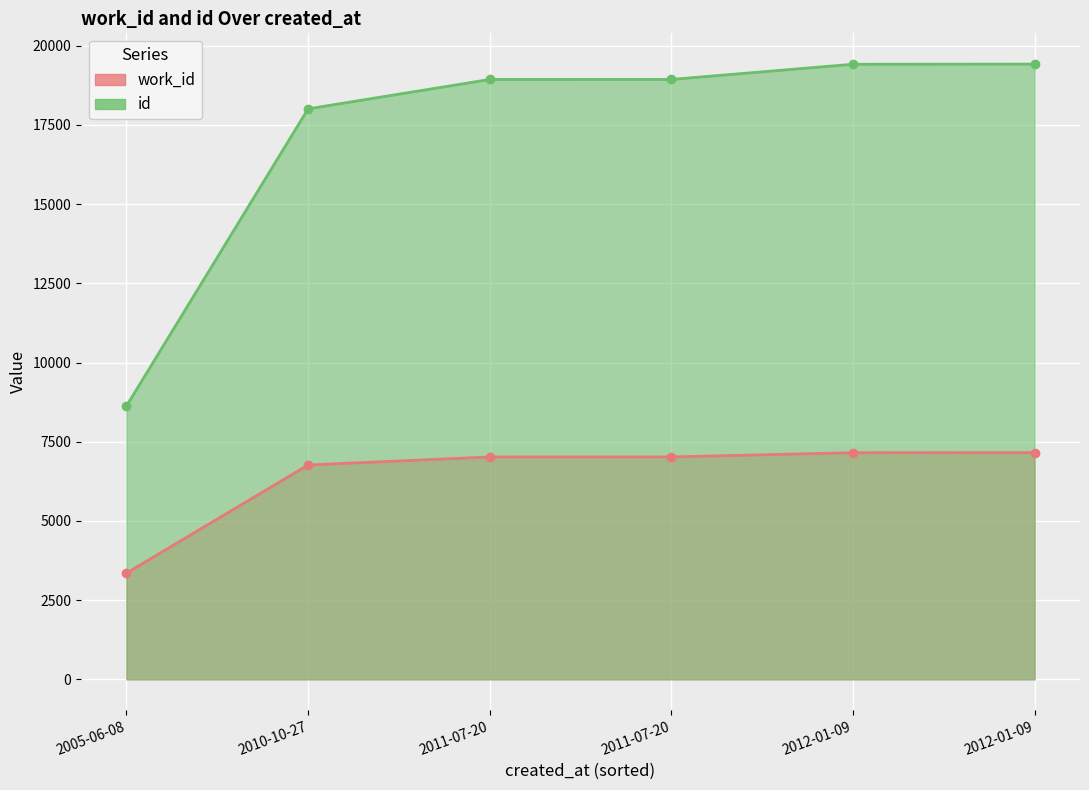

Between 2010-10-27 and 2011-07-20, which series saw the biggest shift?

id